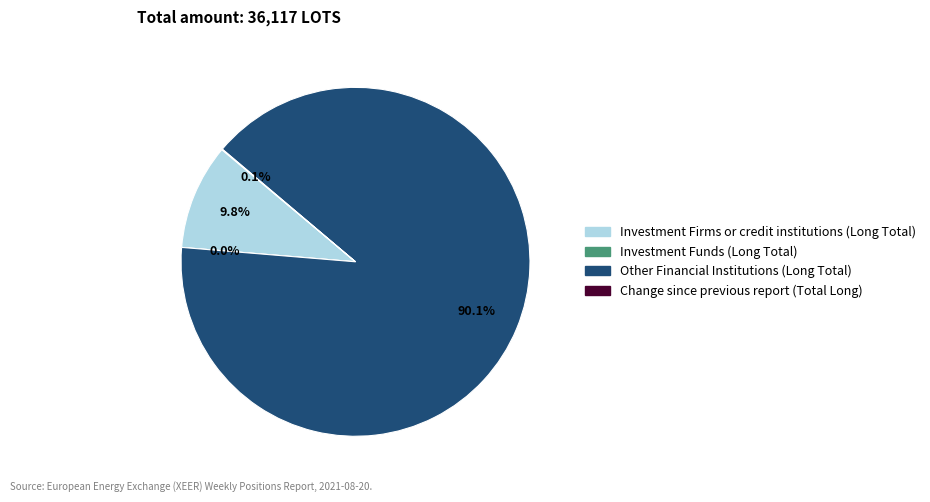

How many segments does this pie chart have?

4